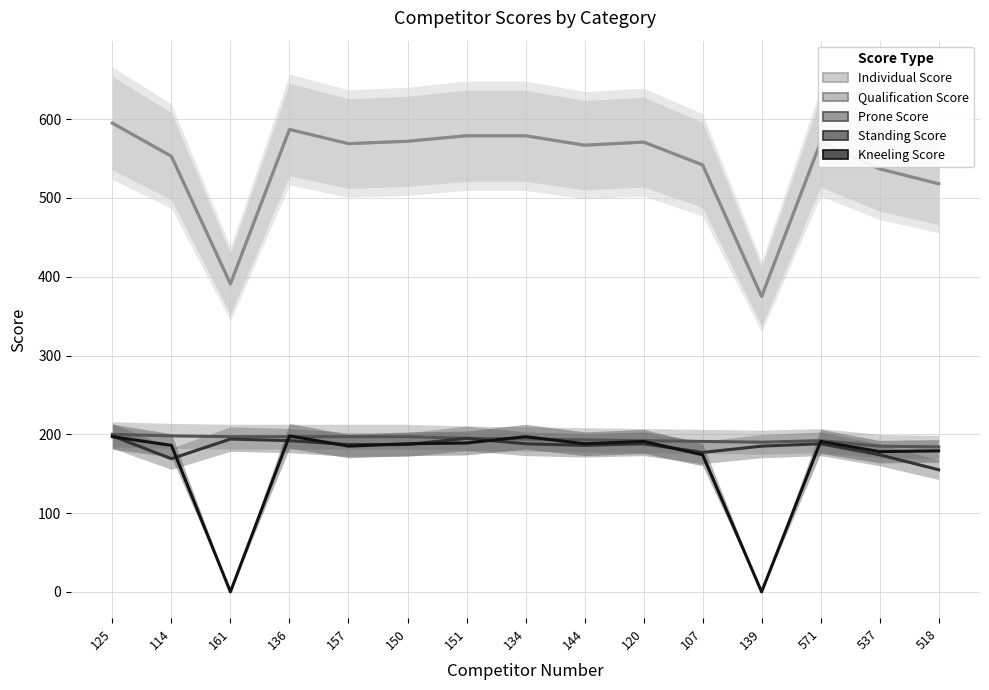

Is this an area chart (filled region under the line)?

No